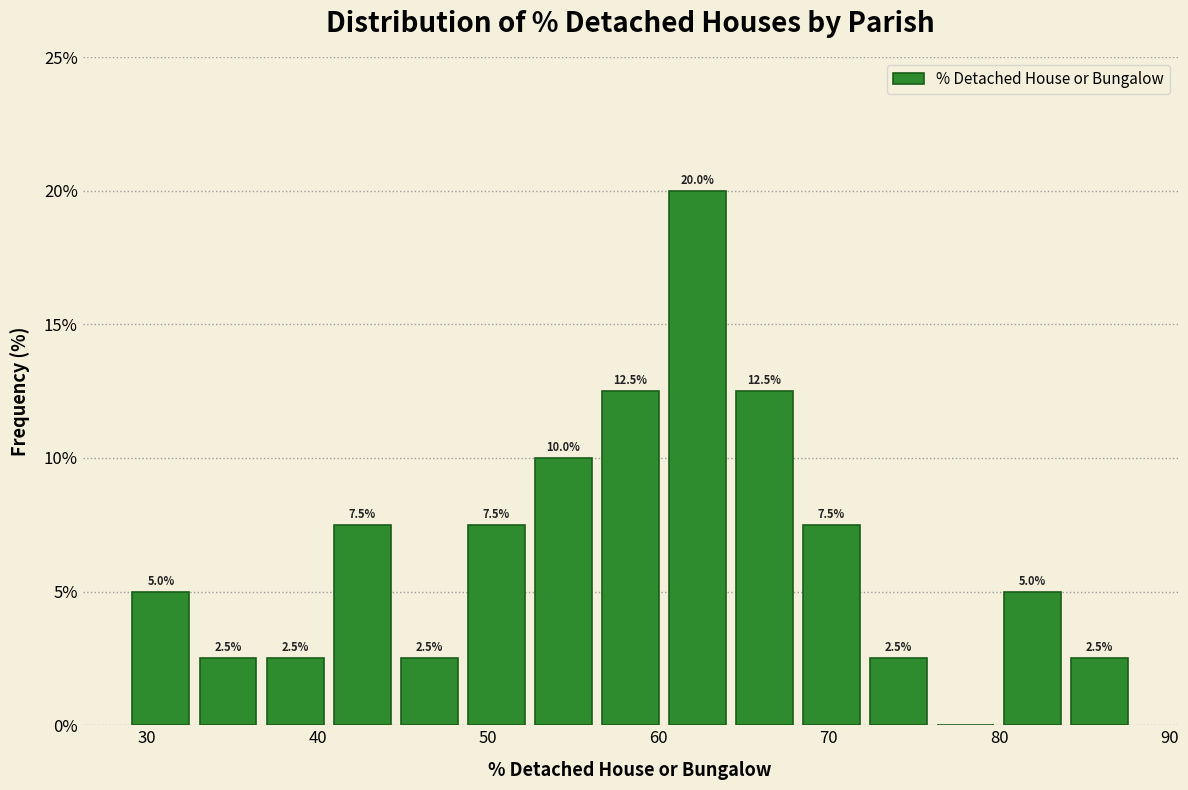

Read against the x-axis, roughly where is the centre of the tallest bar?

62